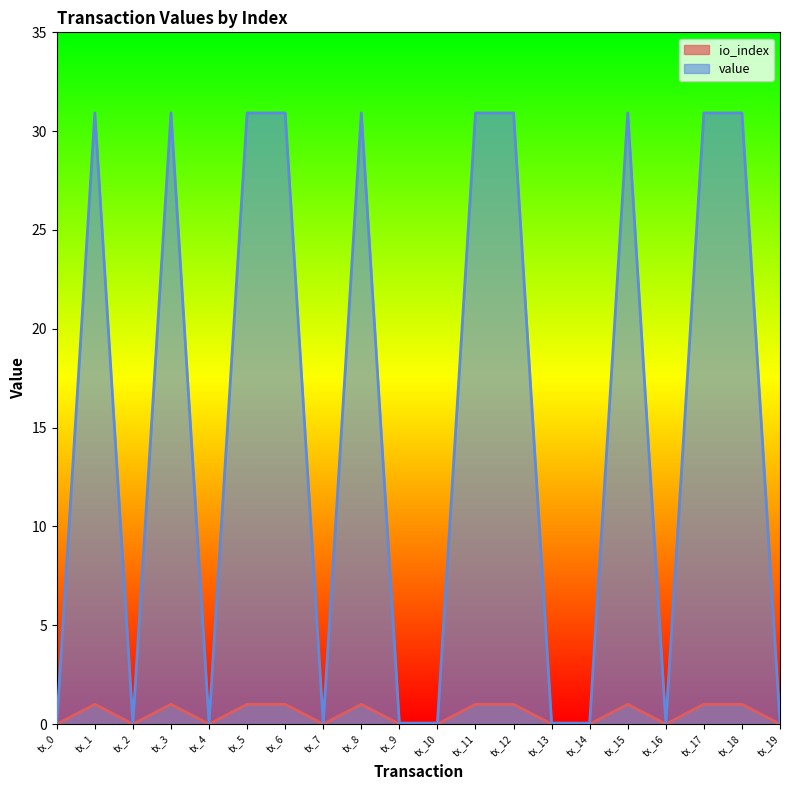

At which category does value reach its first local peak?

tx_1